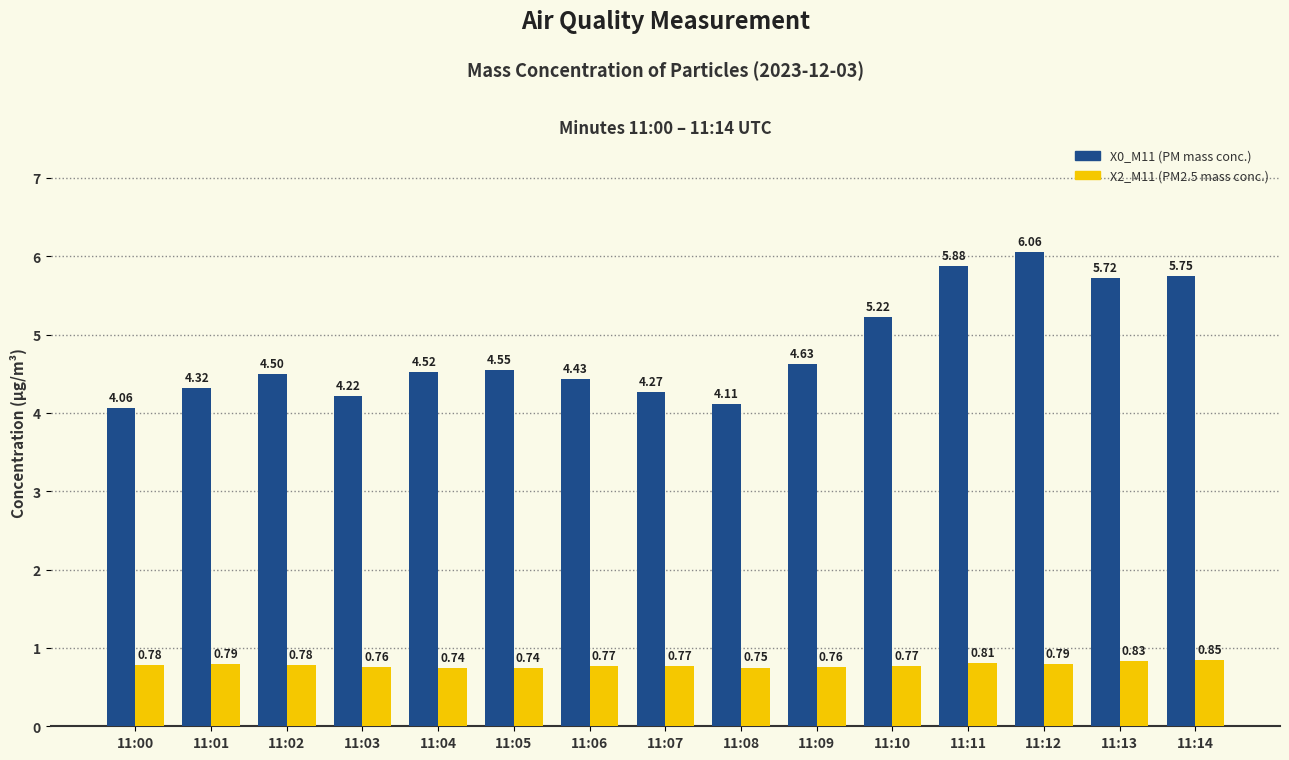

List the series in order of their peak value, highest first.

X0_M11 (PM mass conc.), X2_M11 (PM2.5 mass conc.)